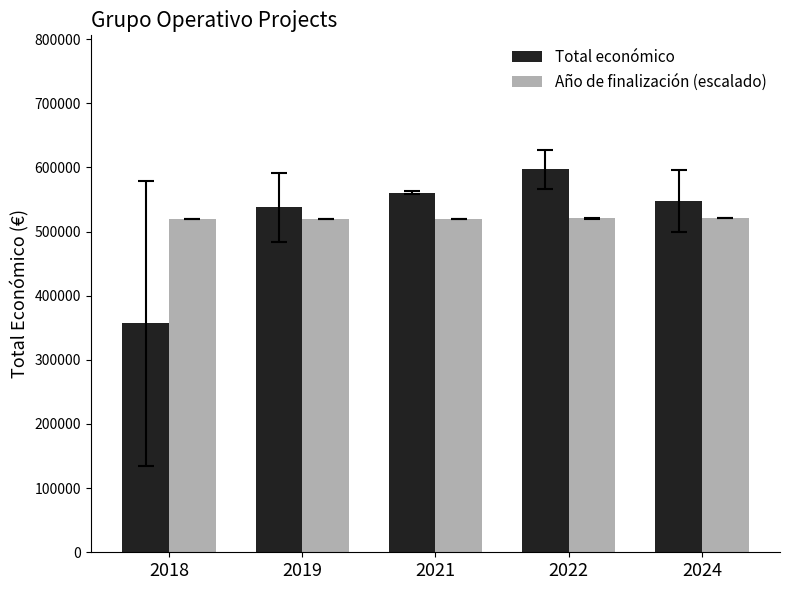

What is the difference between the maximum and minimum values in the Total económico series?

240178.6